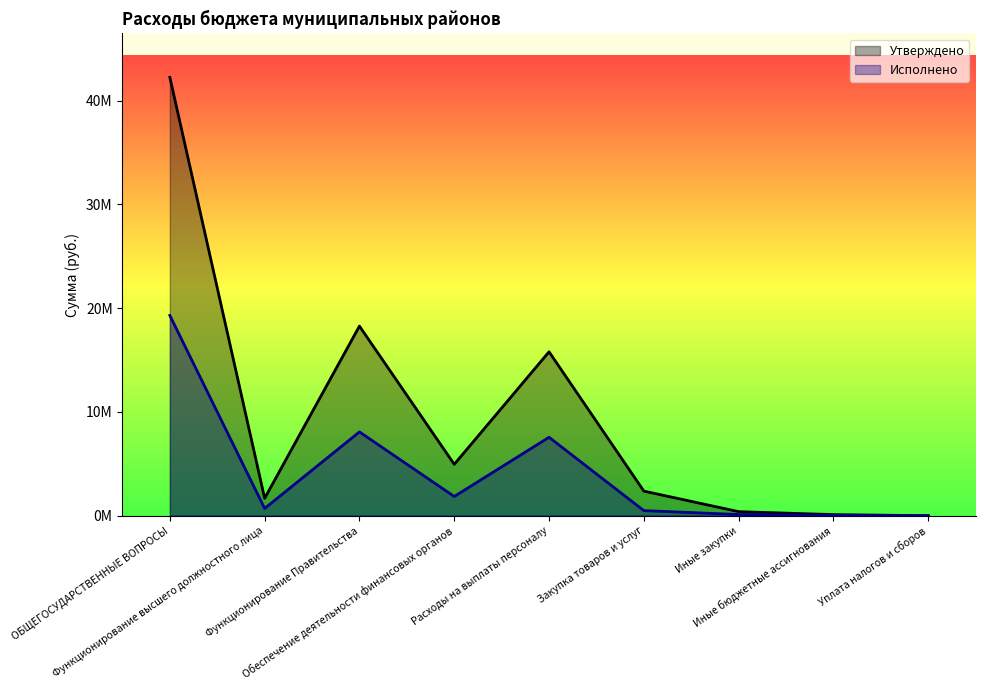

Is the value of Утверждено at Обеспечение деятельности финансовых органов greater than the value of Исполнено at Уплата налогов и сборов?

Yes